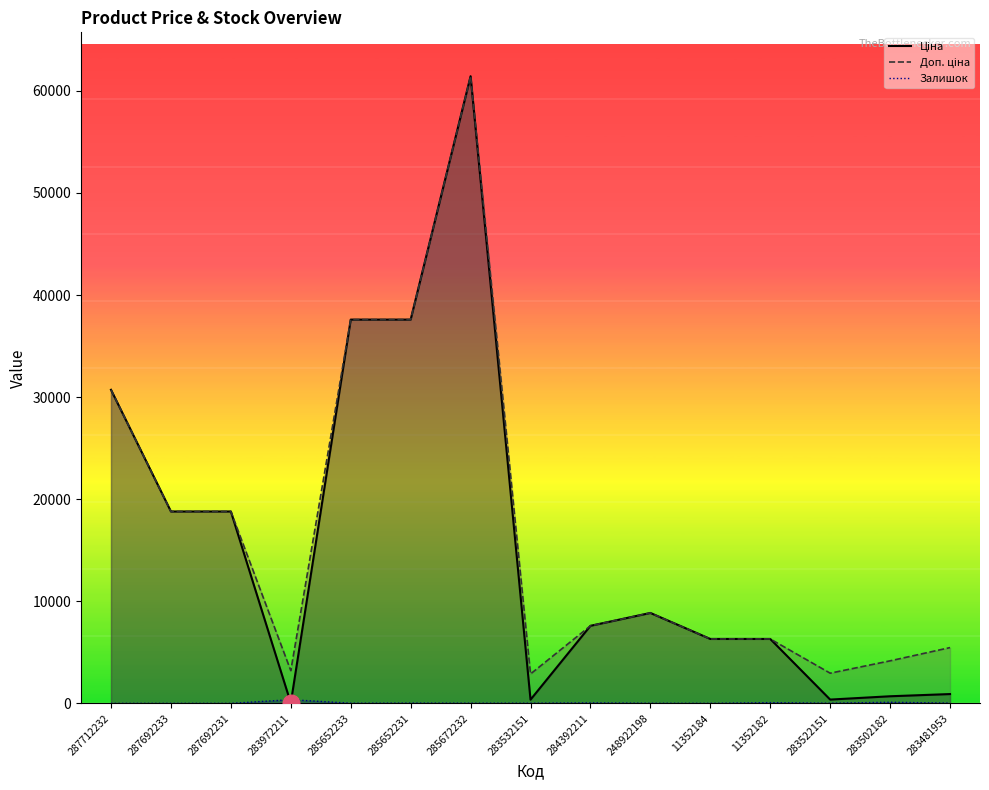

How many values in the Залишок series exceed 15?

7